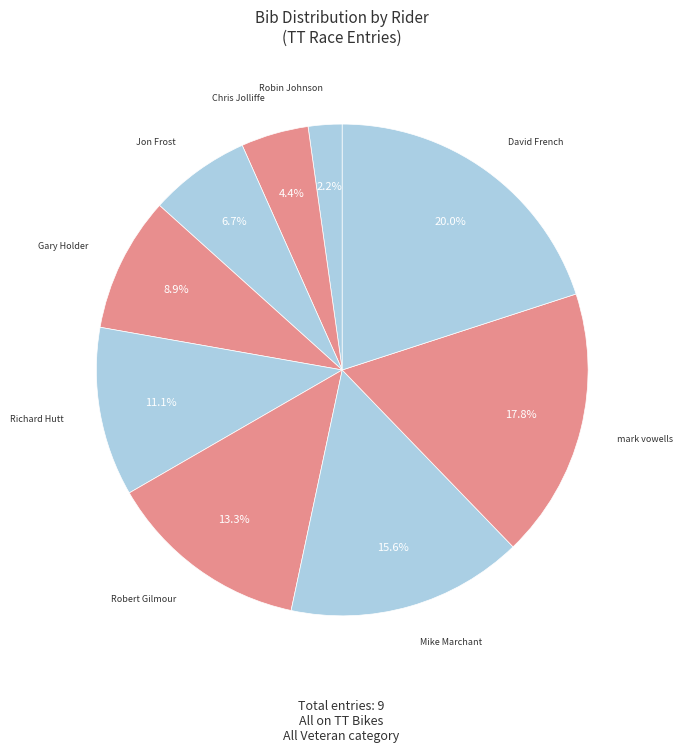

Rank the categories by value from highest to lowest.

David French, mark vowells, Mike Marchant, Robert Gilmour, Richard Hutt, Gary Holder, Jon Frost, Chris Jolliffe, Robin Johnson